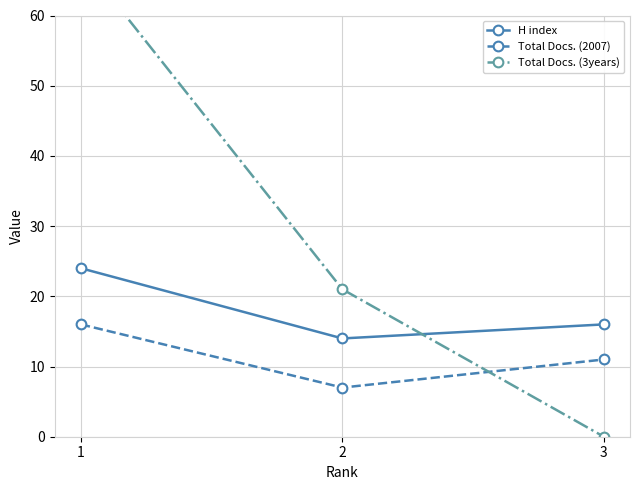

How many values in the Total Docs. (3years) series are below 21?

1